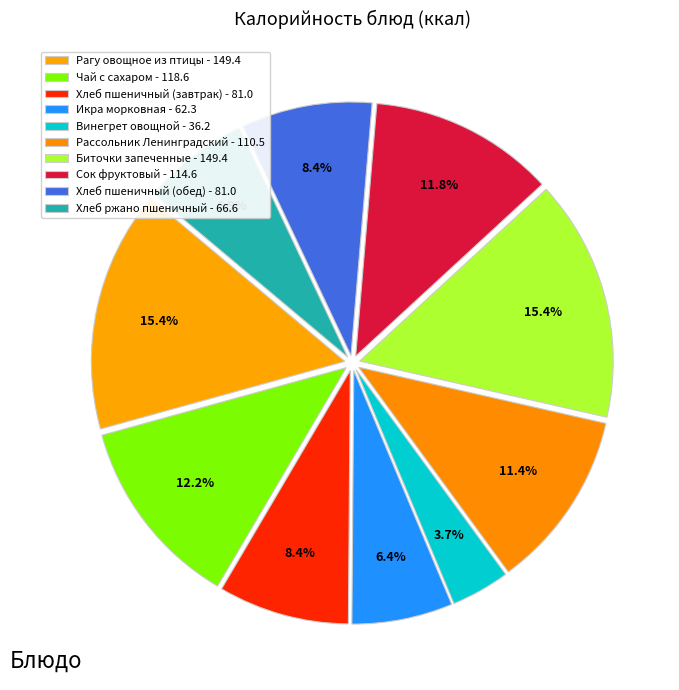

Rank the categories by value from lowest to highest.

Винегрет овощной, Икра морковная, Хлеб ржано пшеничный, Хлеб пшеничный (завтрак), Хлеб пшеничный (обед), Рассольник Ленинградский, Сок фруктовый, Чай с сахаром, Рагу овощное из птицы, Биточки запеченные